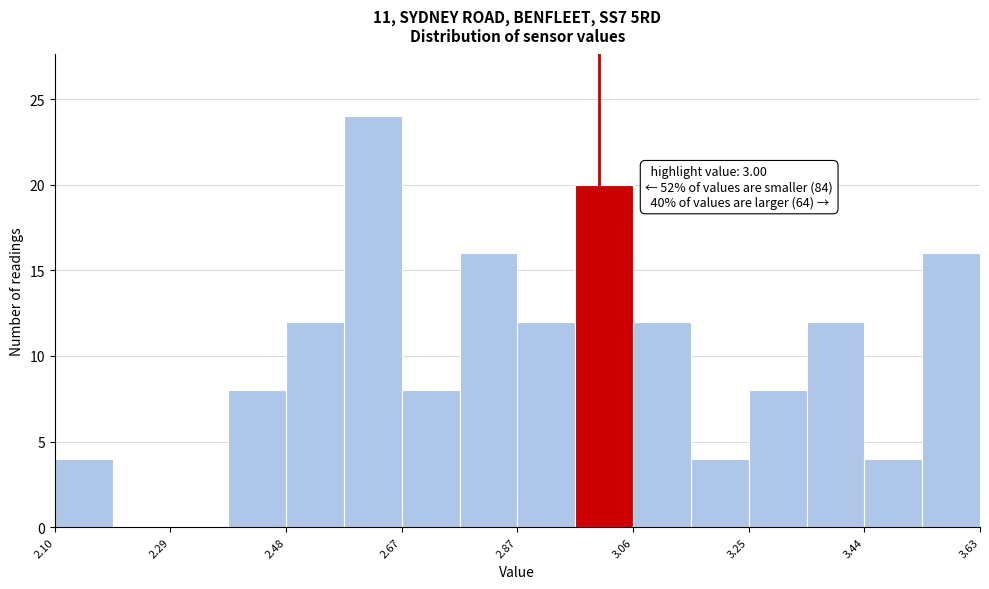

Over which range of the x-axis is the bar tallest?

2.58 to 2.68